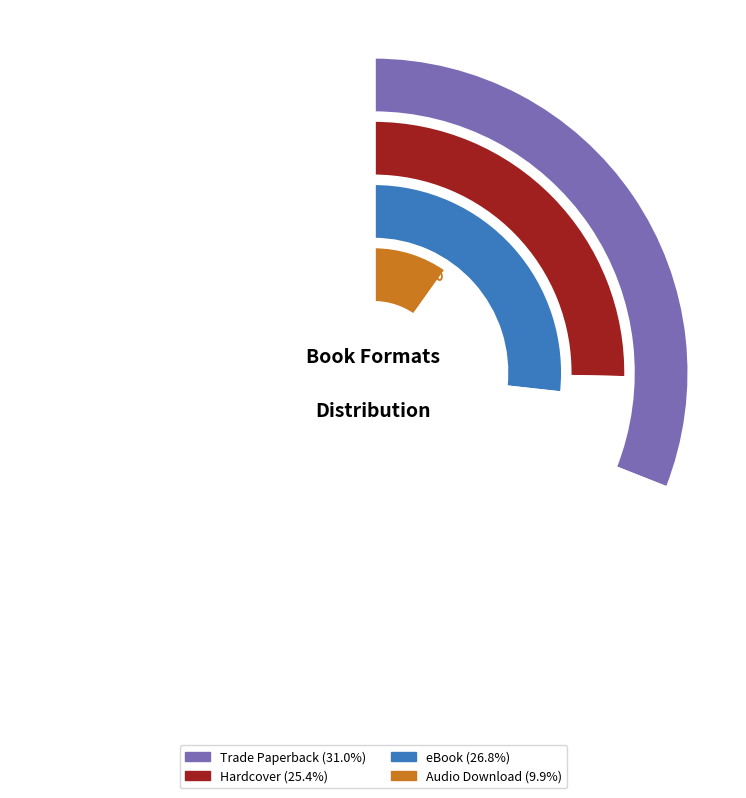

What is the largest slice in the pie chart?

Trade Paperback